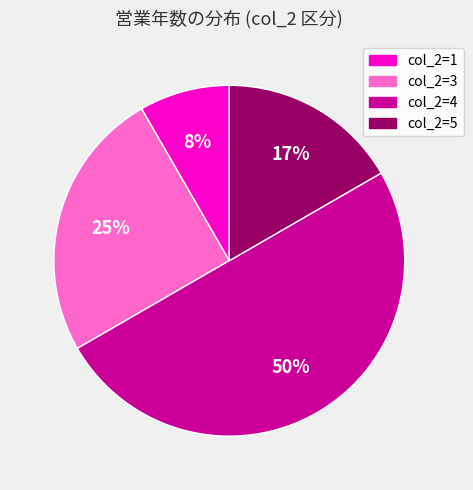

Is col_2=1 the majority of the pie?

No